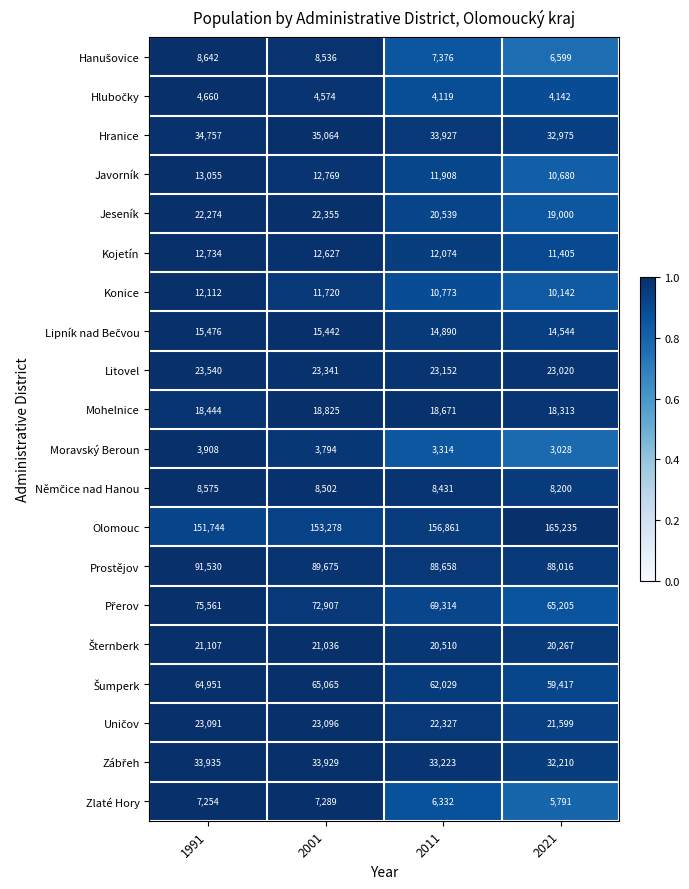

Which series has the largest range (max minus min)?

Olomouc